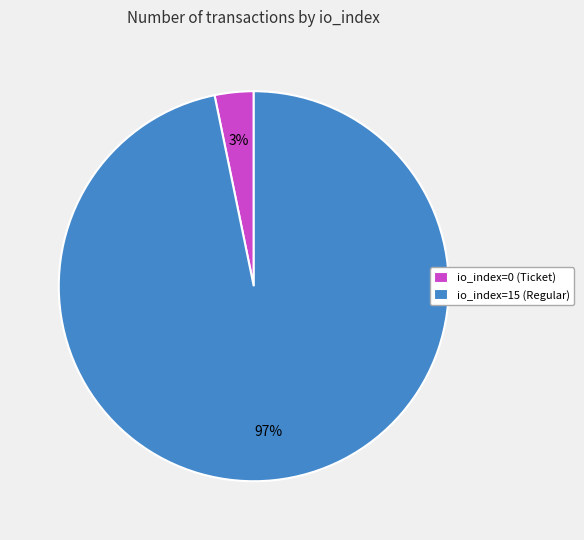

Count the number of slices in the pie.

2